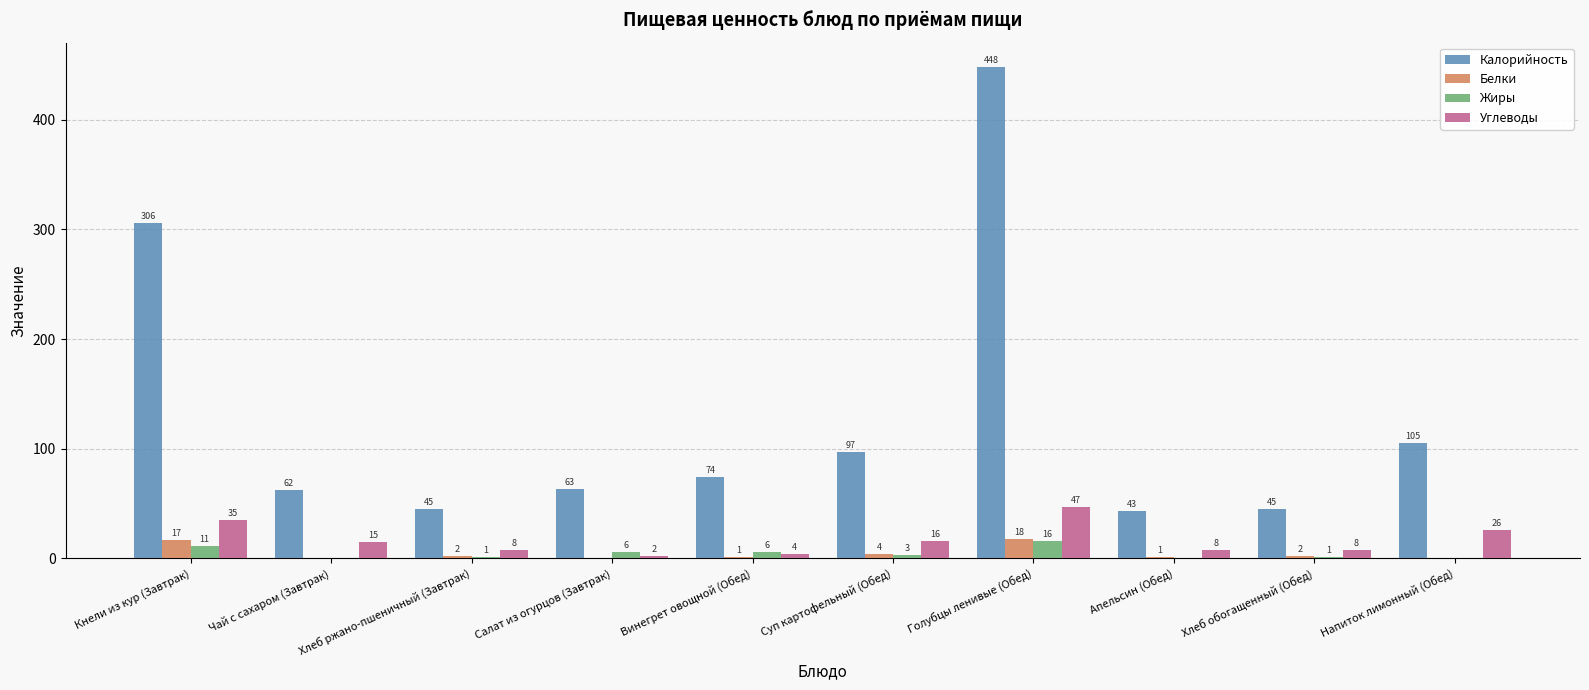

Which label corresponds to the largest value in the chart?

Голубцы ленивые (Обед)